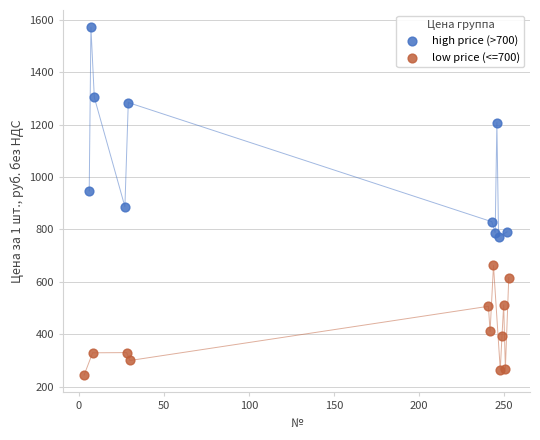

Which series reaches the maximum Y coordinate?

high price (>700)